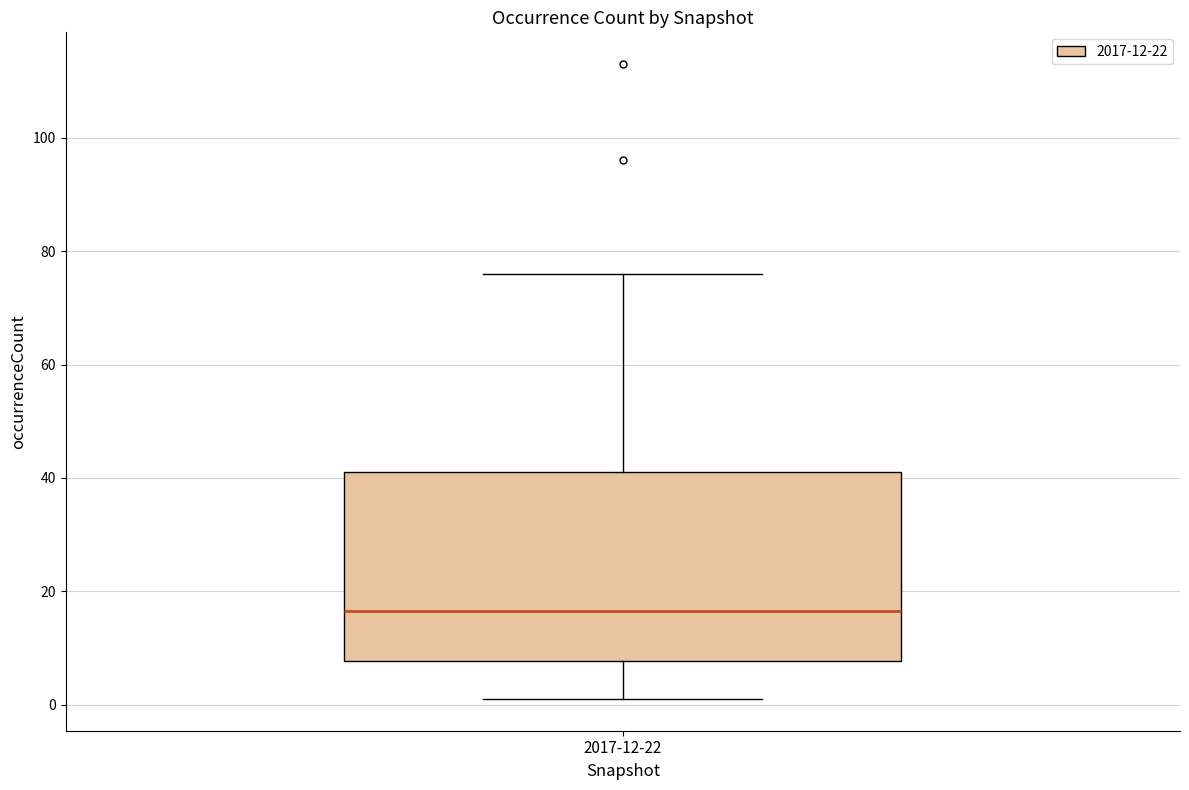

Where is the upper edge of the box for 2017-12-22 on the y-axis? The values are not printed on the chart, so give them approximately, as read against the axis.

42